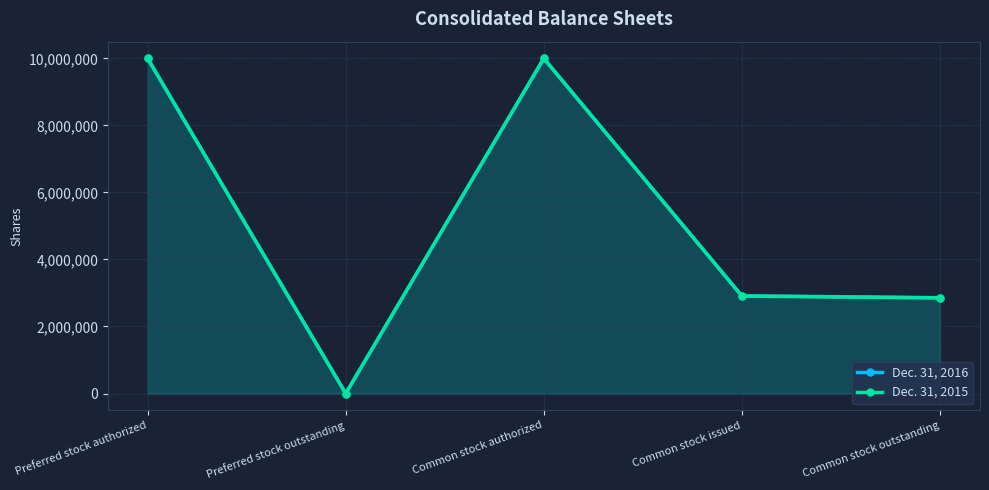

At which category is the sum across all series the highest?

Preferred stock authorized